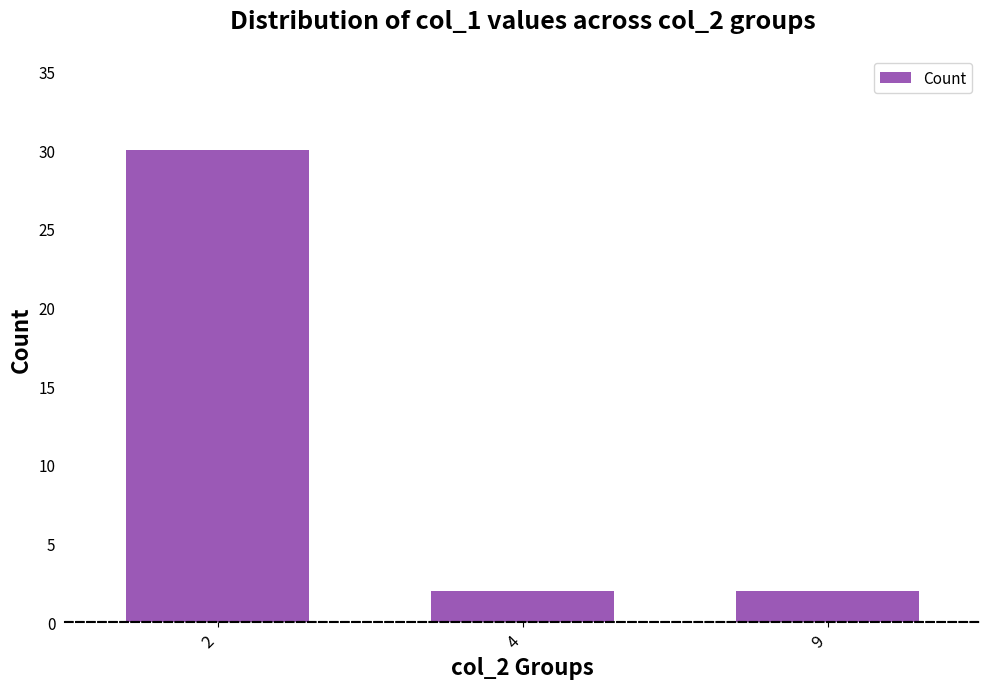

What is the maximum value shown in the chart?

30